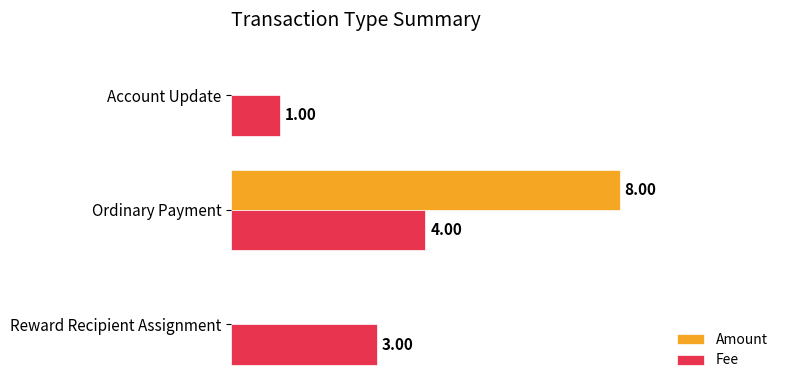

At which category is the sum across all series the highest?

Ordinary Payment